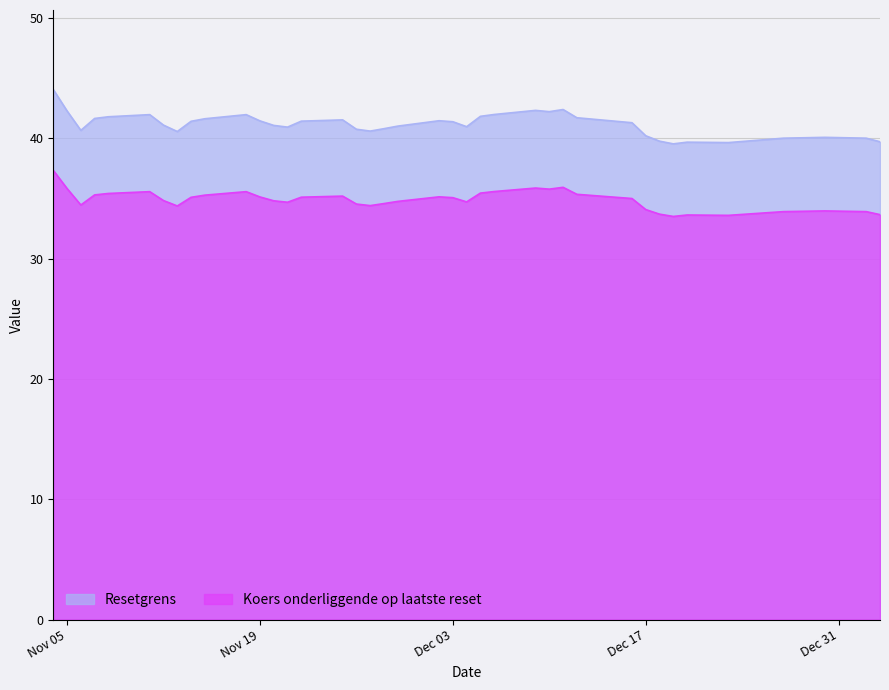

What is the spread (max minus min) of values at 2024-11-08?

6.4